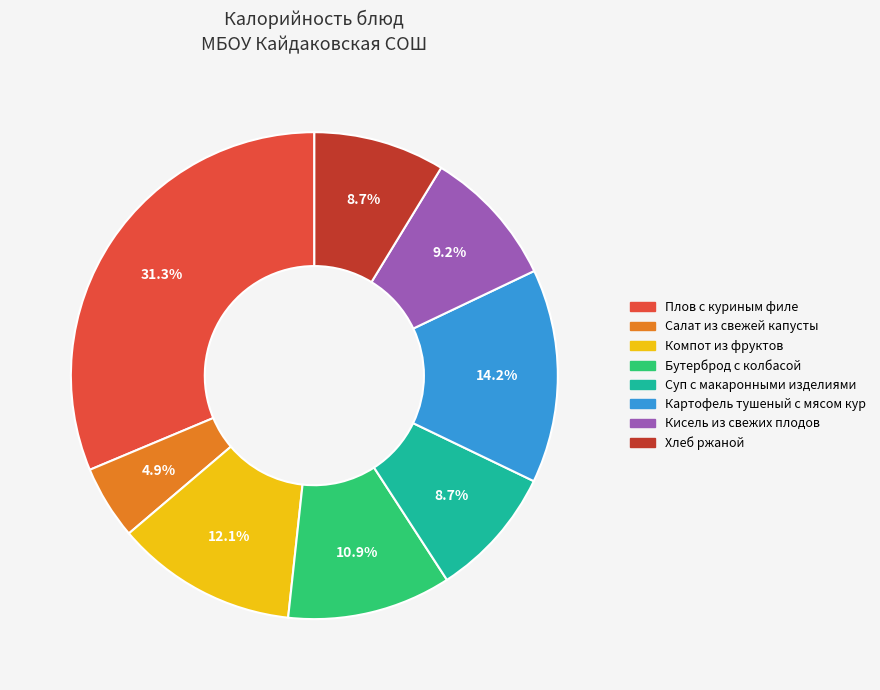

To the nearest percent, what percentage of the pie is Бутерброд с колбасой?

11%